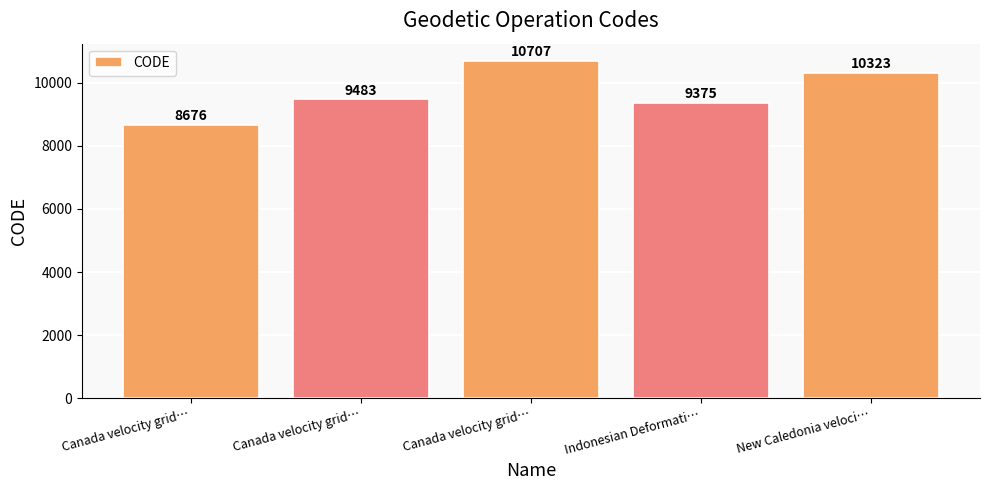

The chart shows a value of 15238 at Canada velocity grid…. True or false?

False